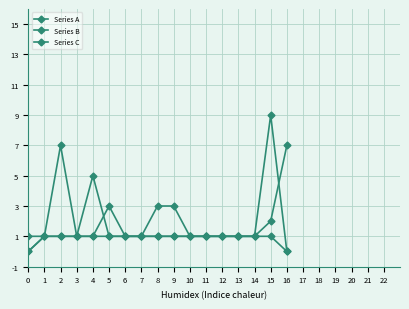

Between 2 and 8, which is larger?

2